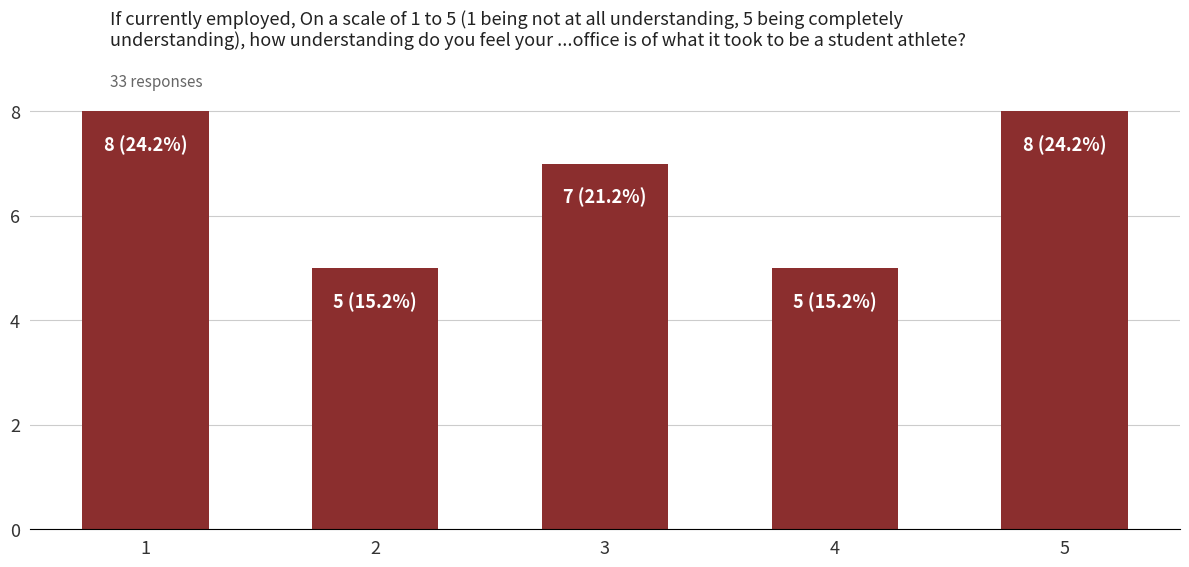

What is the value of the 4th bar from the left?

5